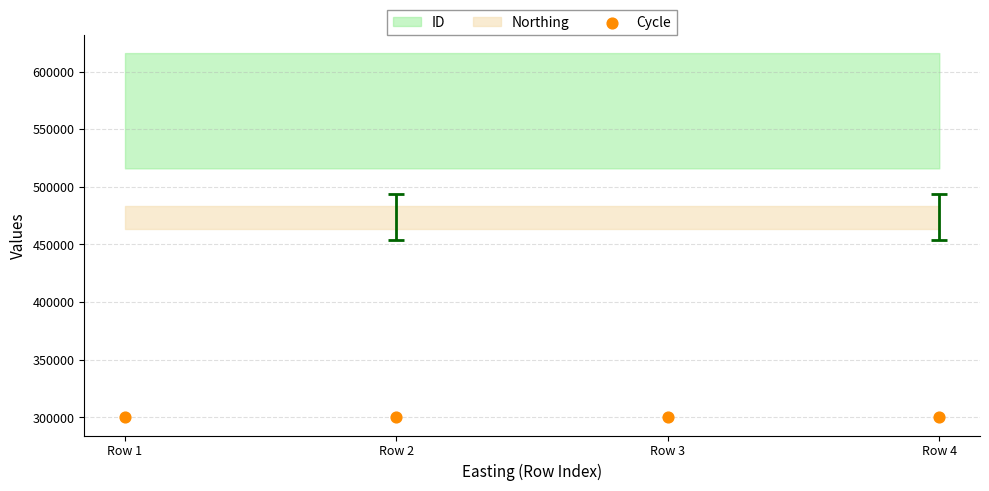

Is the value of Cycle at 409171 greater than the value of Northing at 409171?

No